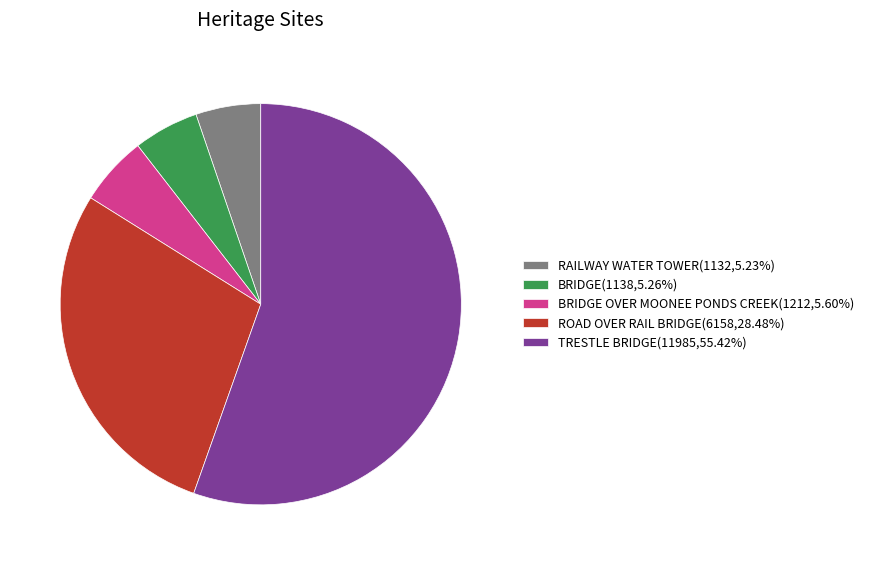

Approximately how many times larger is the value at TRESTLE BRIDGE(11985,55.42%) compared to BRIDGE OVER MOONEE PONDS CREEK(1212,5.60%)?

9.9